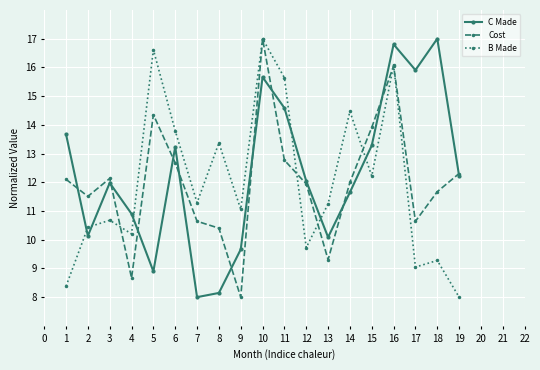

At how many categories does at least one series exceed 13?

11